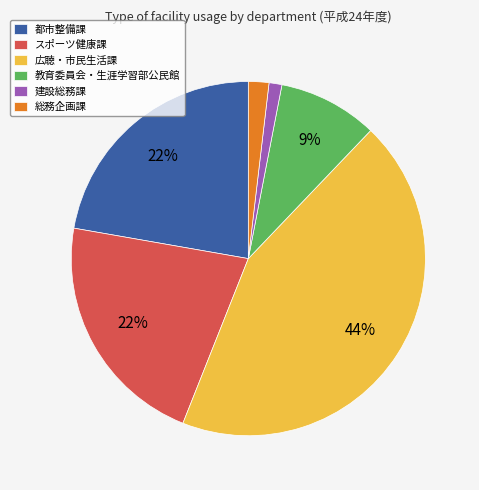

To the nearest percent, what is the combined percentage of 建設総務課 and 教育委員会・生涯学習部公民館?

10%